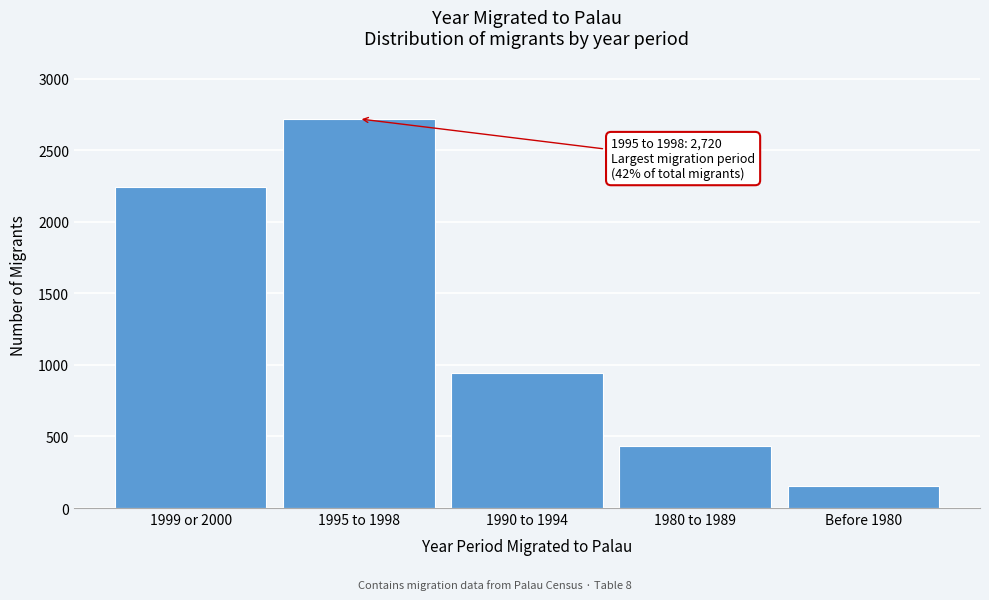

Reading right to left, transcribe all the data shown in this chart.

Before 1980=153	1980 to 1989=434	1990 to 1994=944	1995 to 1998=2720	1999 or 2000=2247